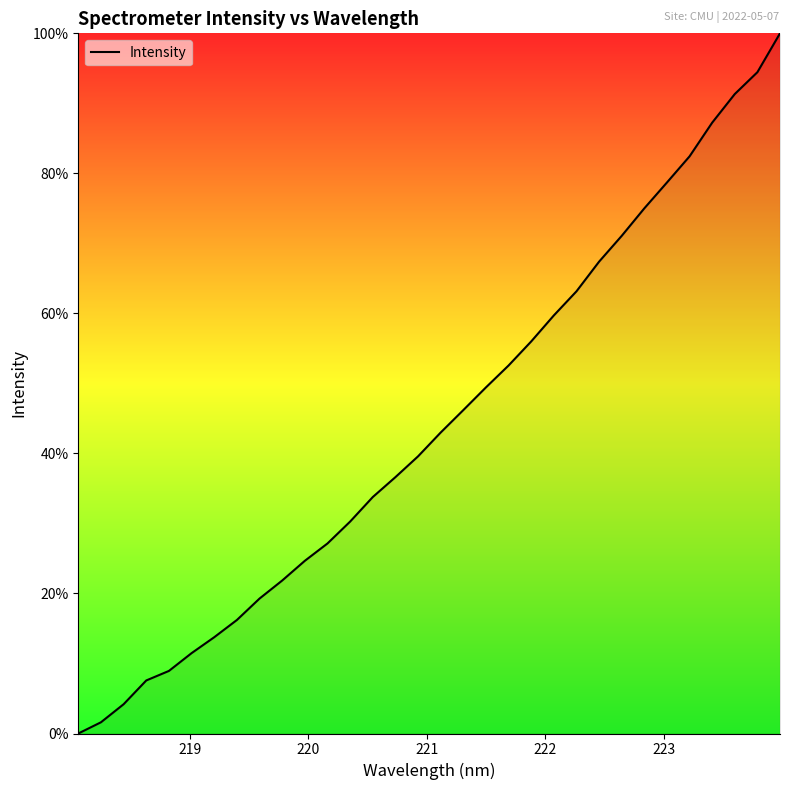

What is the difference between the maximum and minimum values?

100.0